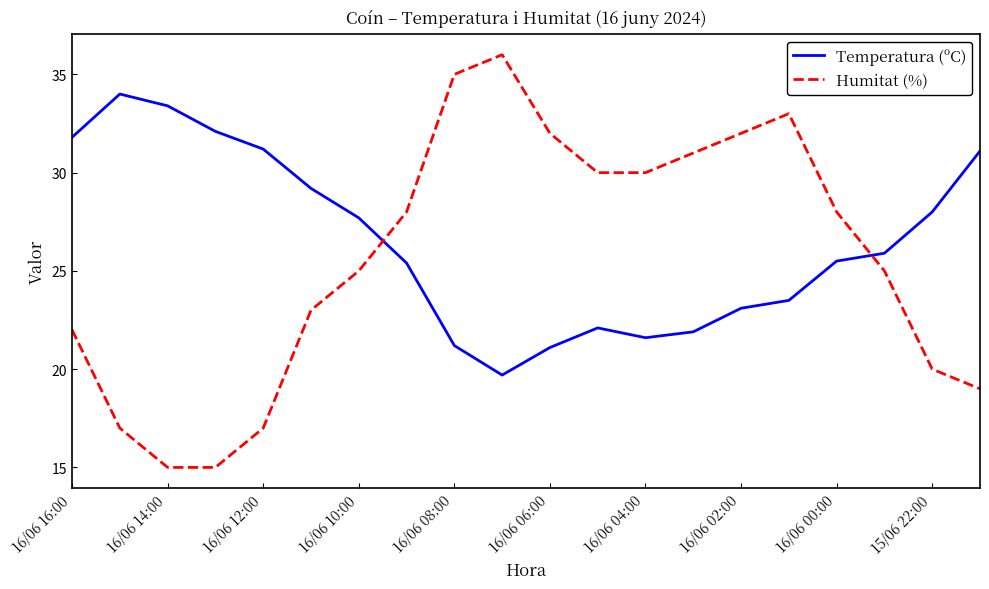

Which series ends up on top after the final intersection of Humitat (%) and Temperatura (ºC)?

Temperatura (ºC)